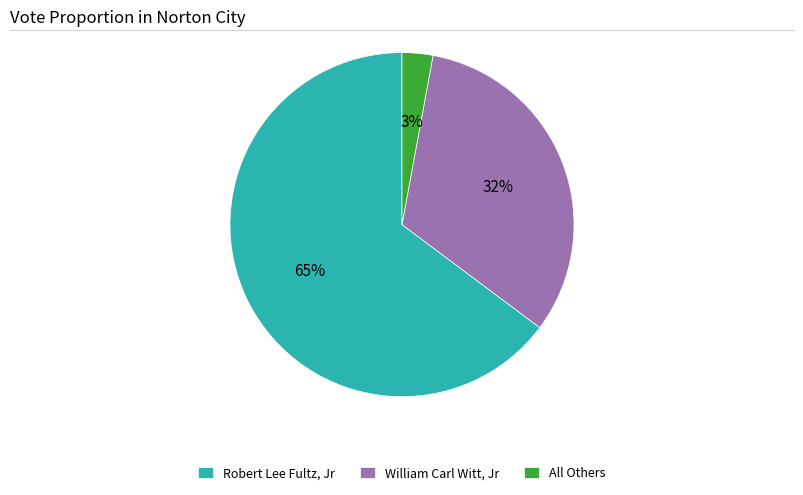

The All Others slice represents 3% of the pie. True or false?

True